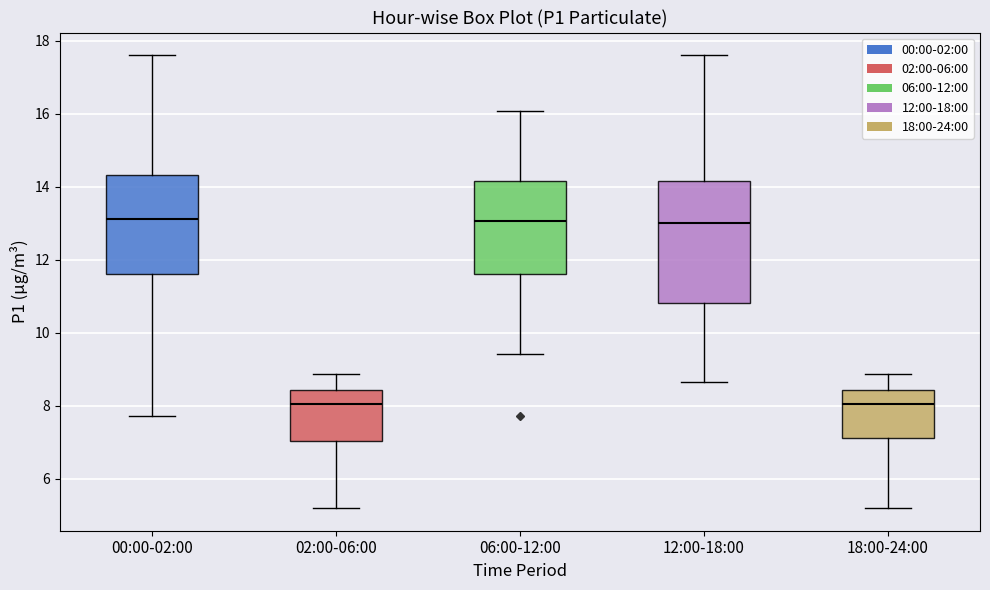

Where does the lower whisker of the box for 02:00-06:00 end on the y-axis? The values are not printed on the chart, so give them approximately, as read against the axis.

5.2